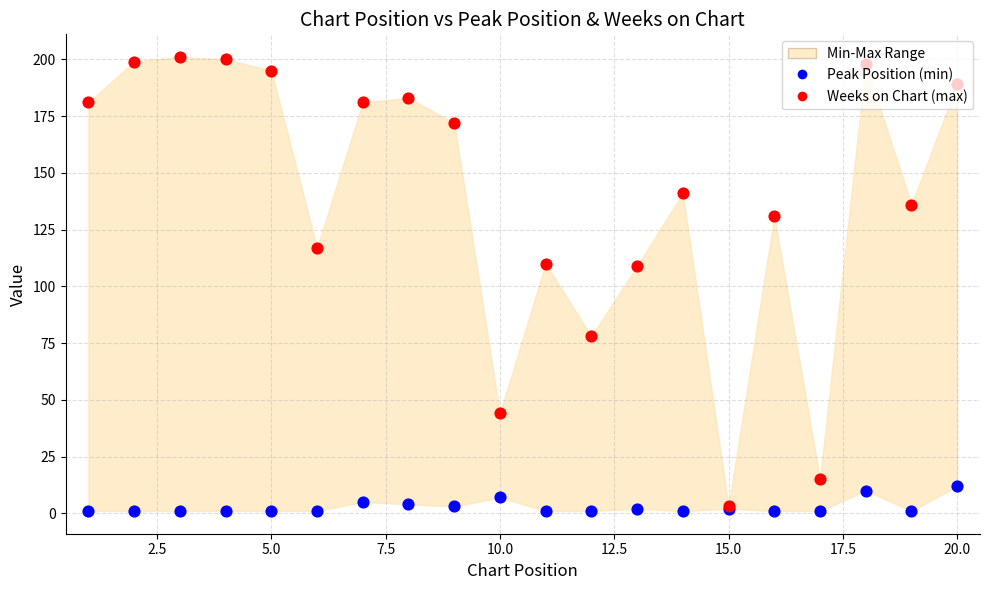

Which series has the widest spread of Y values?

Weeks on Chart (max)